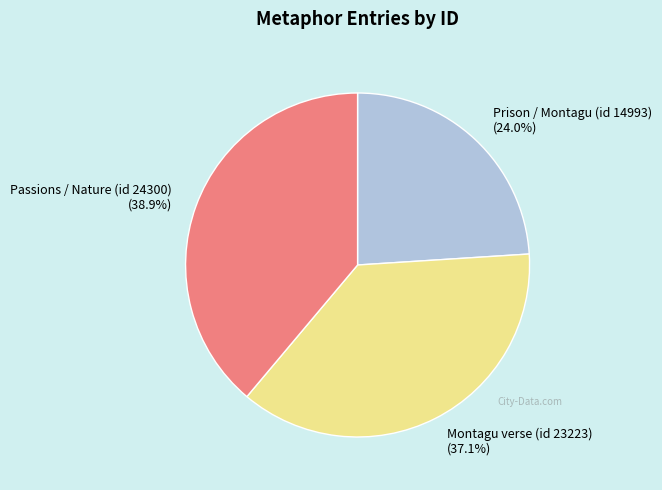

Do Passions / Nature (id 24300) and Prison / Montagu (id 14993) together represent more than half of the pie?

Yes